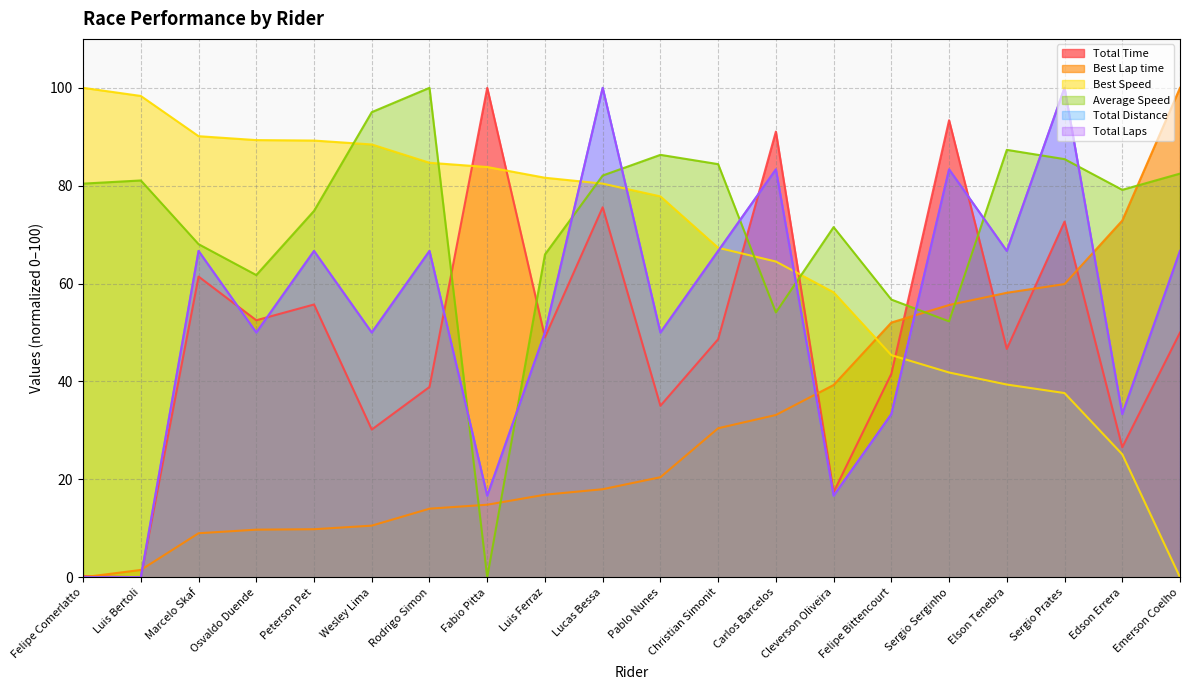

What value does the Average Speed series have at Osvaldo Duende?

61.7